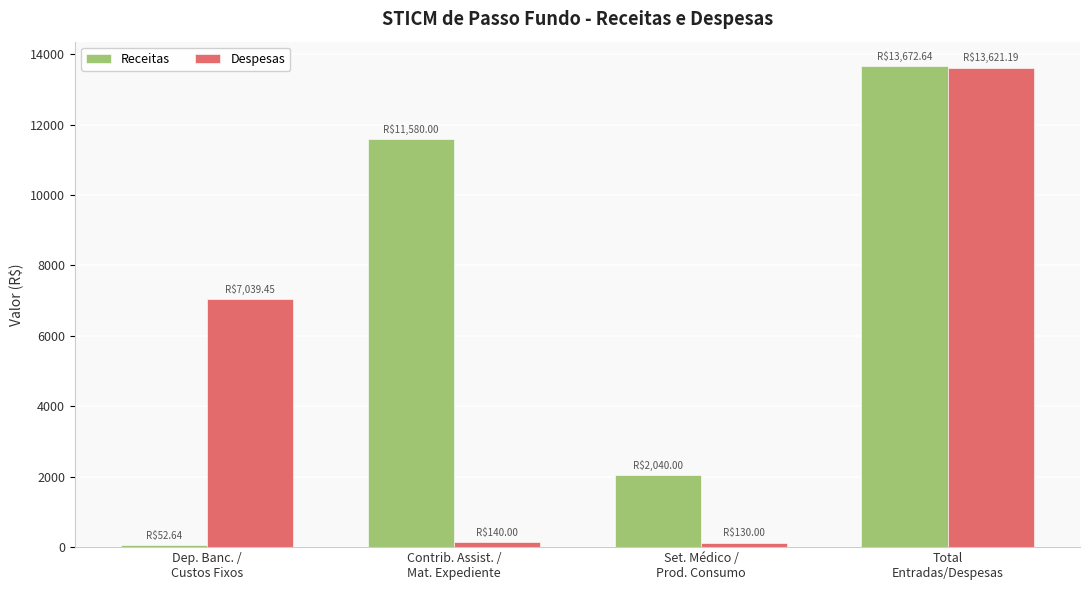

Which label corresponds to the largest value in the chart?

Total
Entradas/Despesas